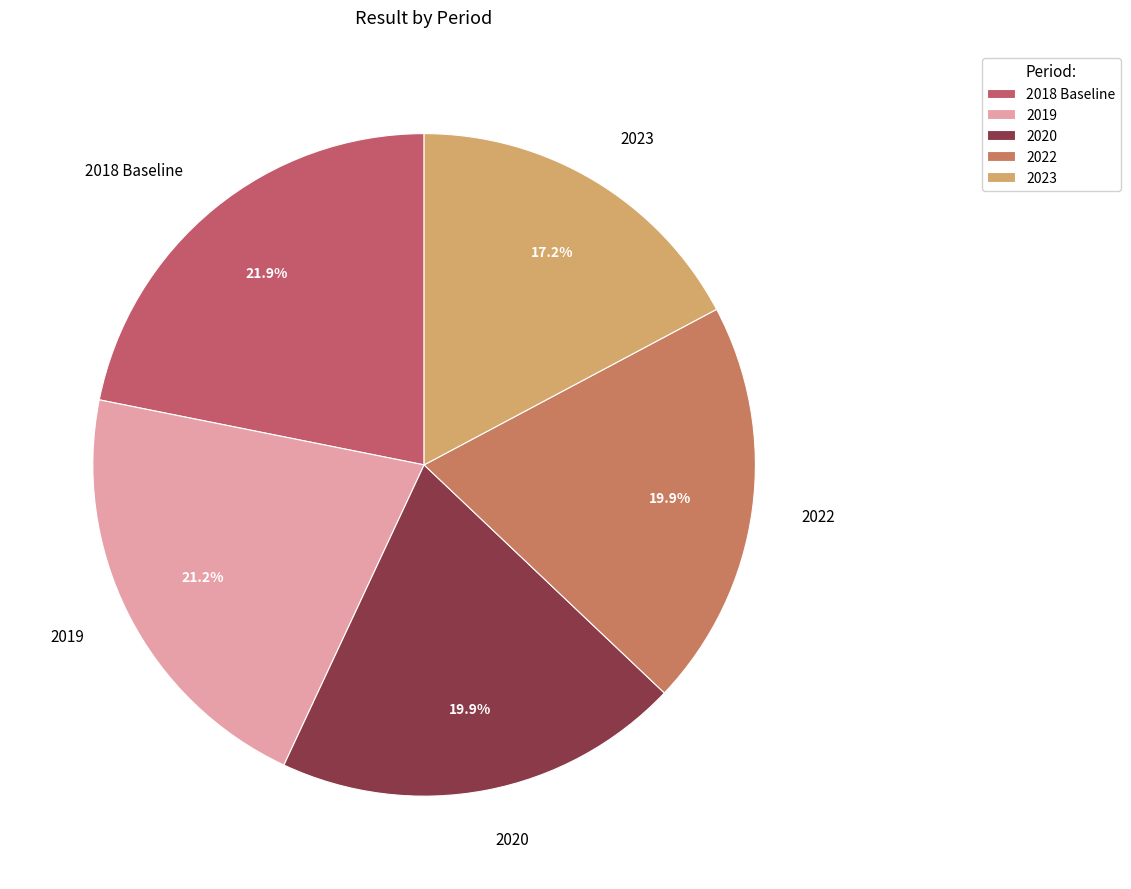

To the nearest percent, what is the difference between the 2022 and 2023 slice percentages?

3%